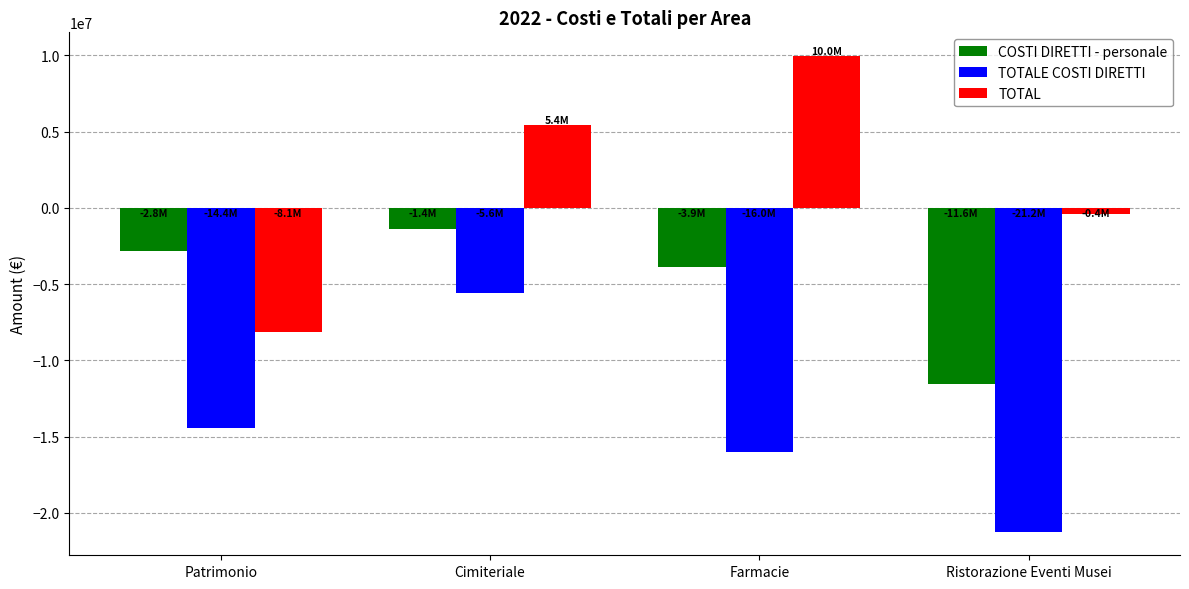

At which label does TOTAL reach its minimum?

Patrimonio